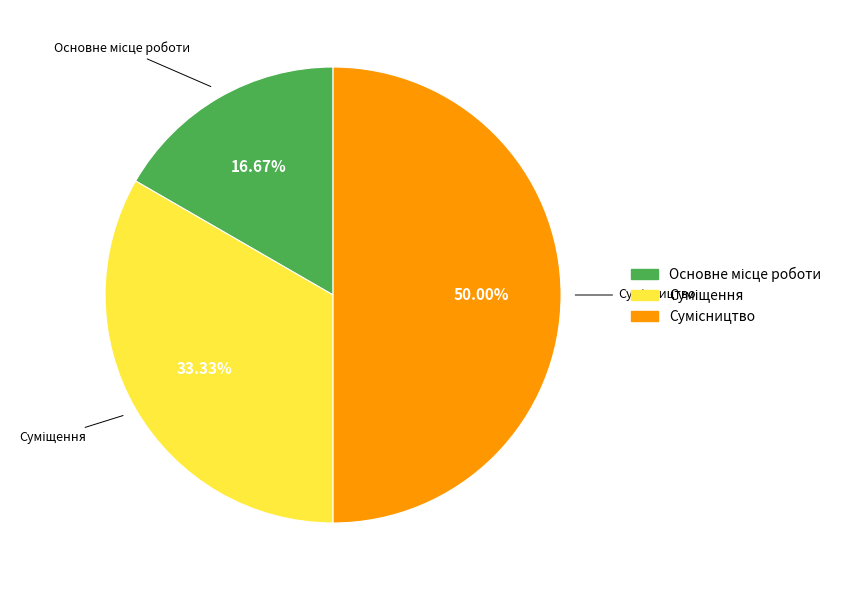

How many segments does this pie chart have?

3